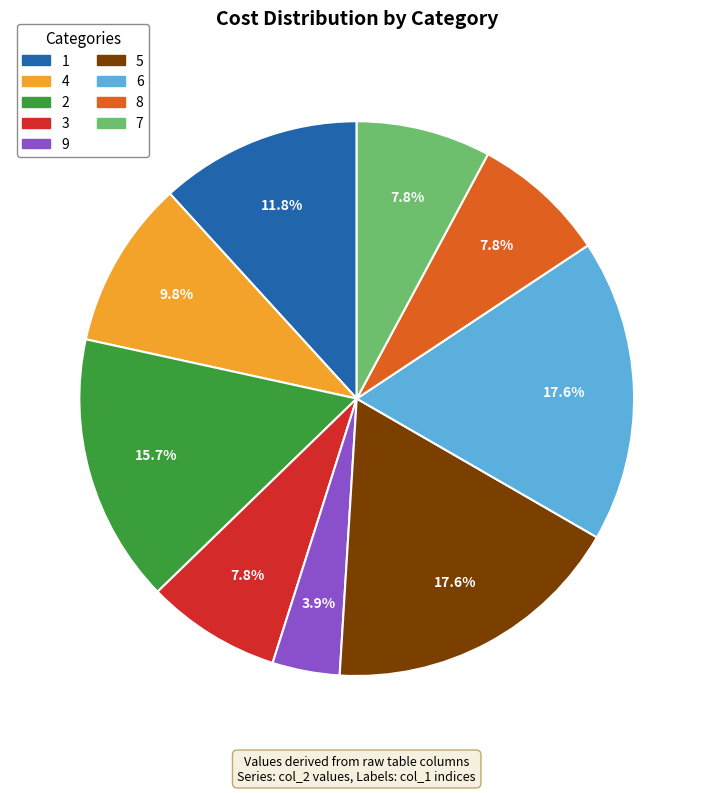

How much of the chart is everything except 5?

82.4%